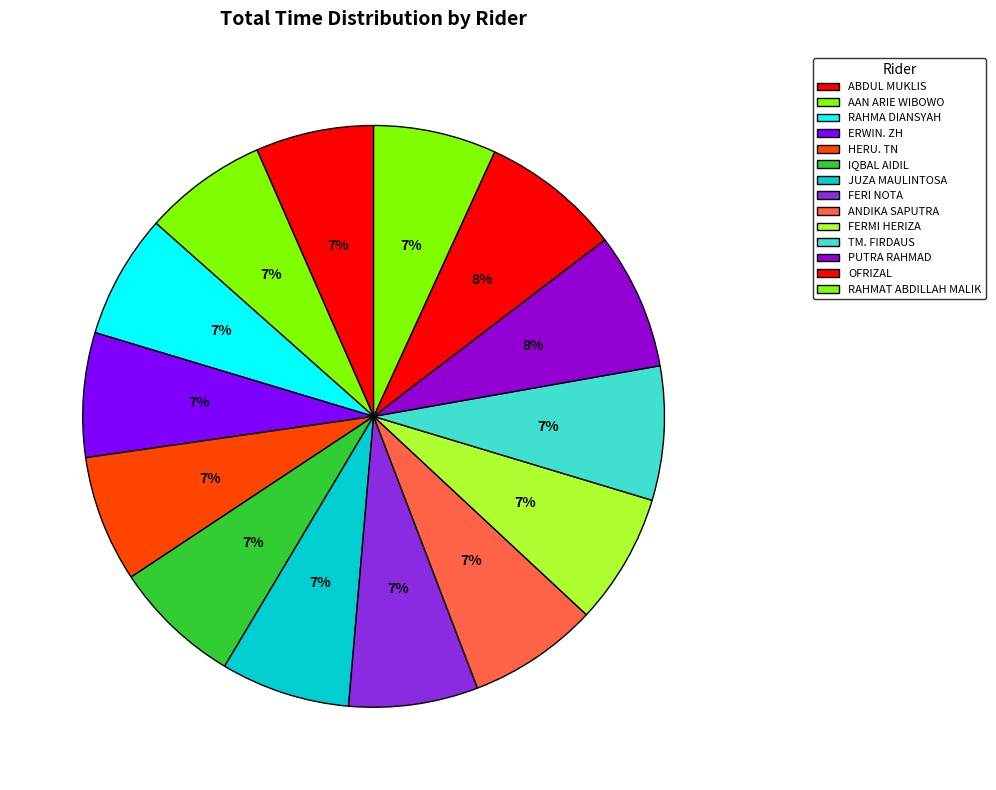

How many slices are in this pie chart?

14